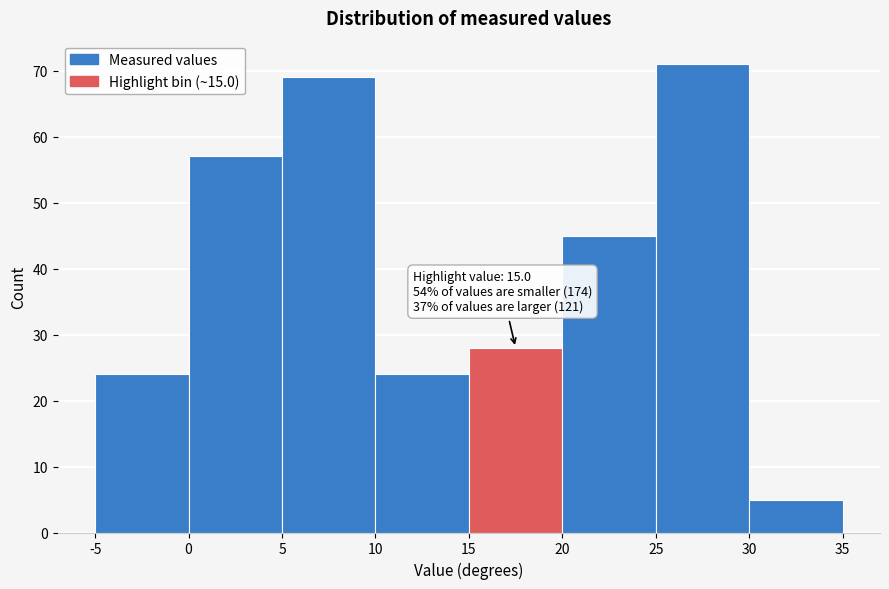

Over which range of the x-axis is the bar tallest?

25 to 30